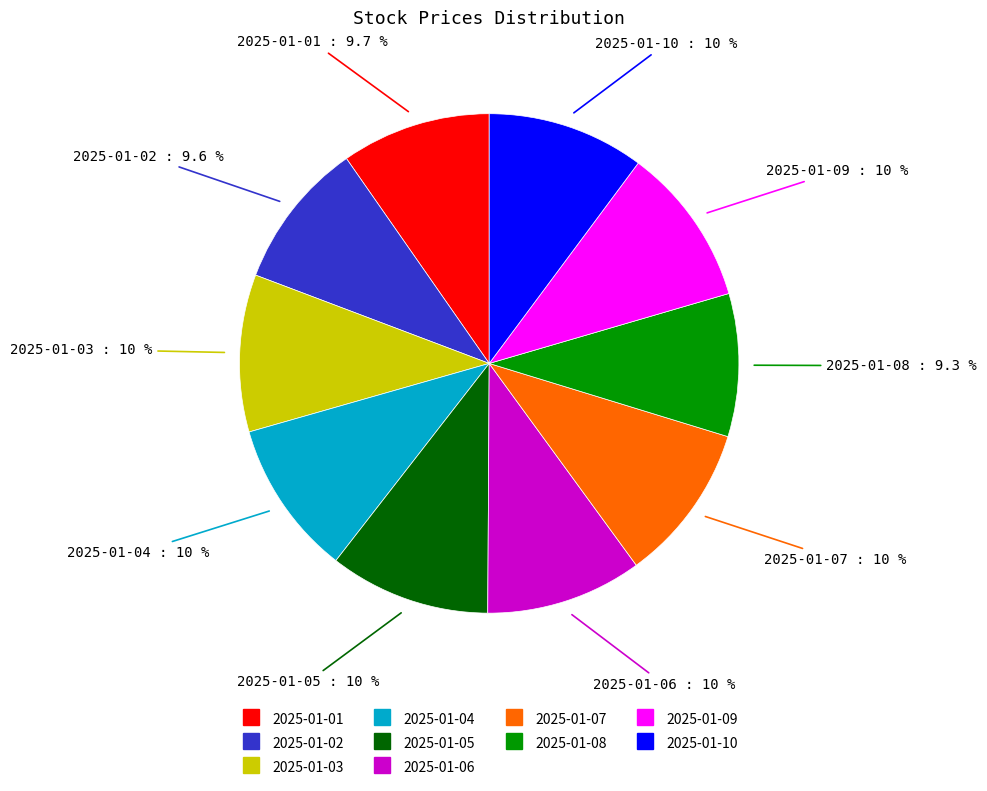

How many slices are in this pie chart?

10